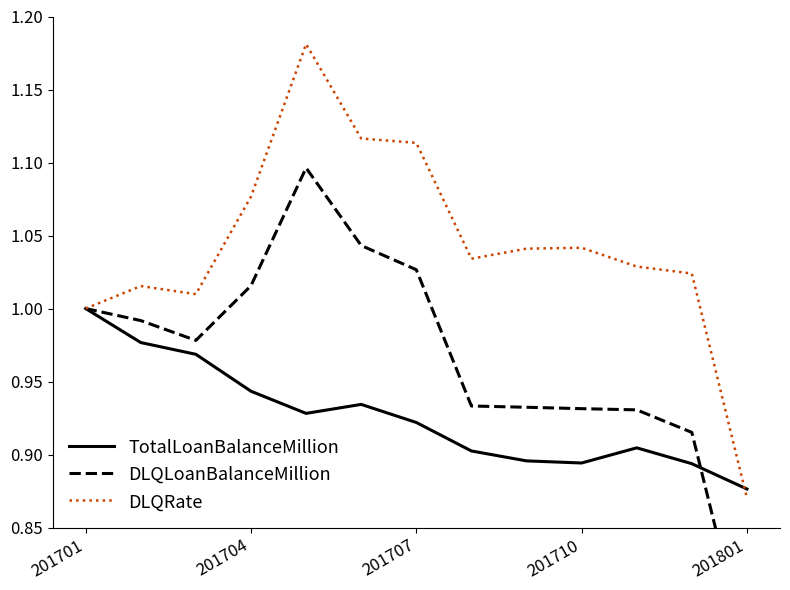

Which series has the largest range (max minus min)?

DLQLoanBalanceMillion